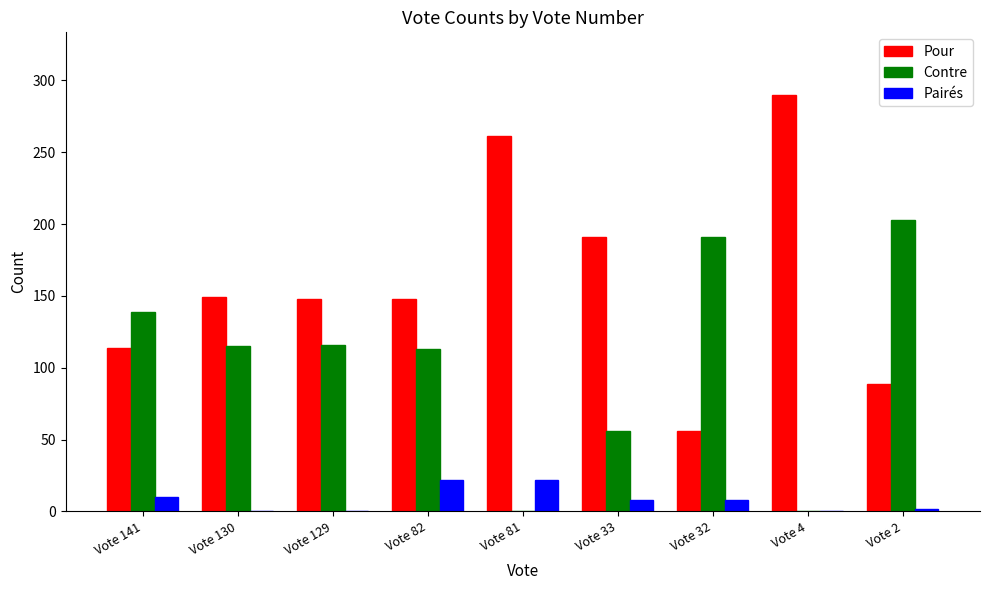

At which category does the chart reach its peak across all series?

Vote 4